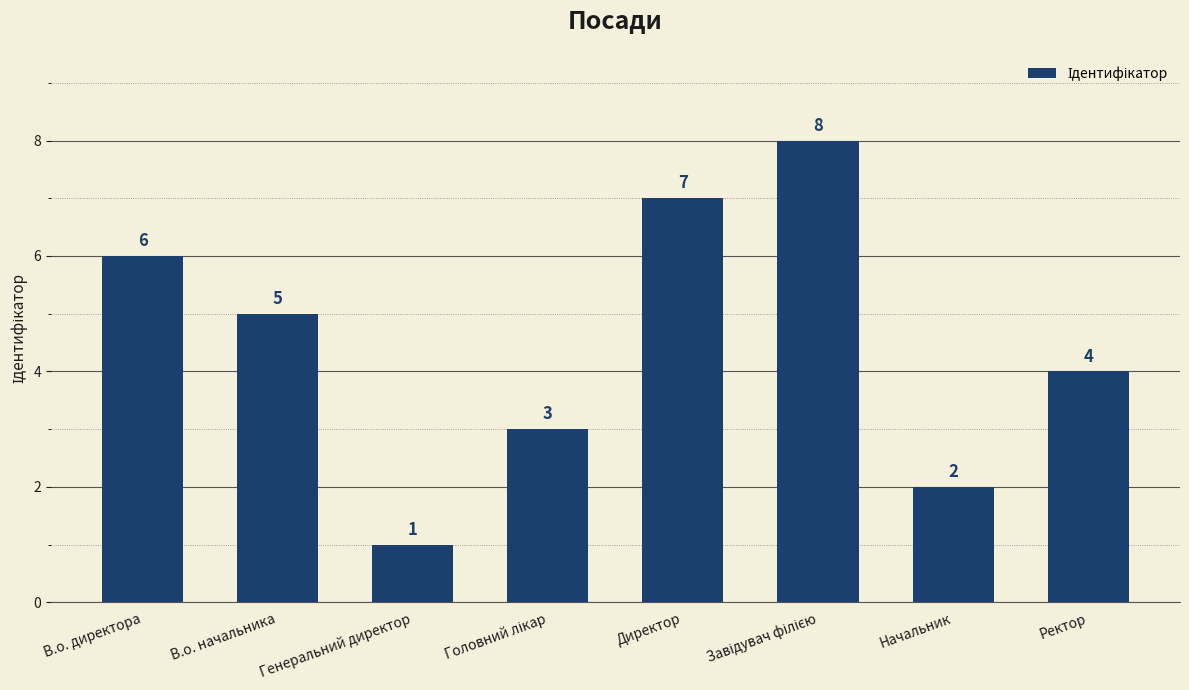

Where is the data nearest to the value 4?

Ректор